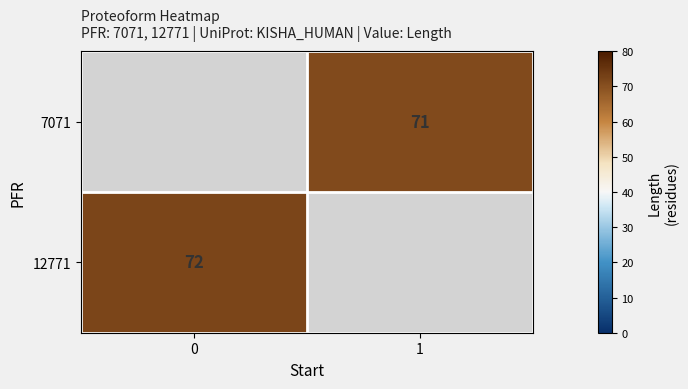

Is it true that 7071 equals 71 at 1?

True